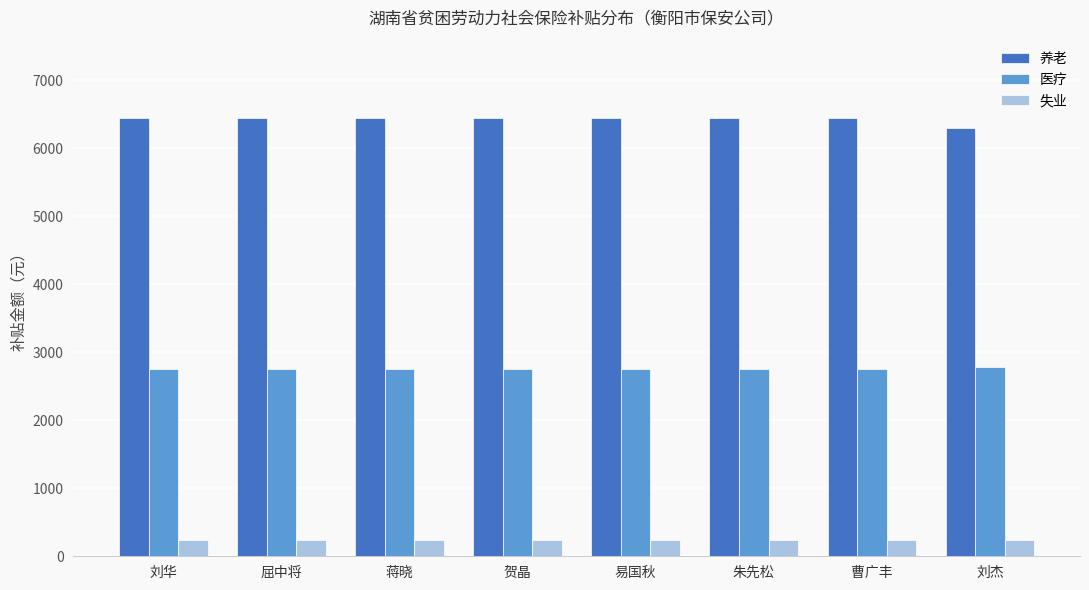

Does the chart contain any negative values?

No